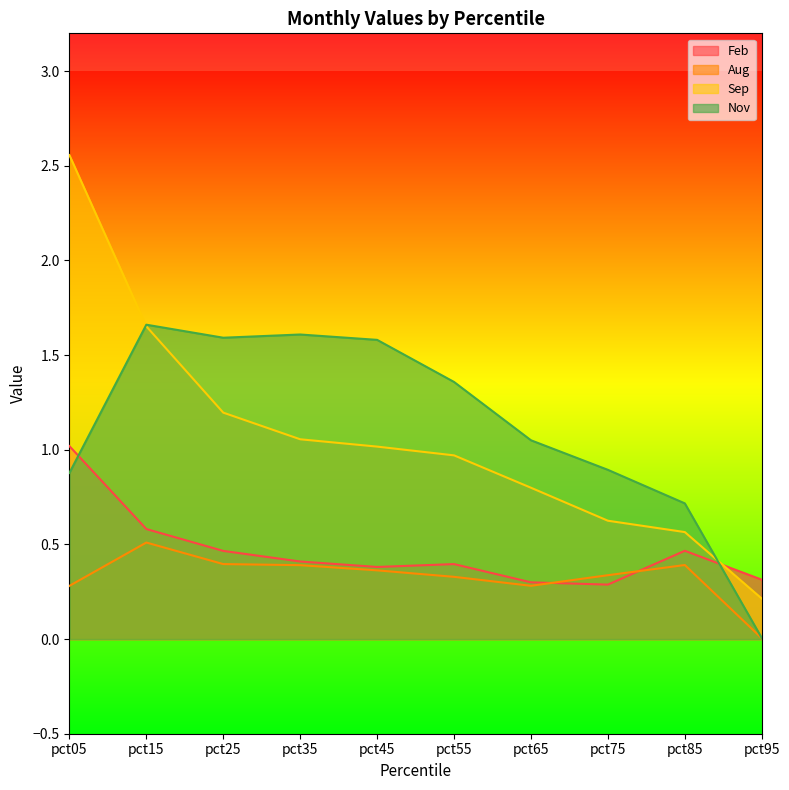

The value of Aug at pct95 is 0.0. True or false?

True